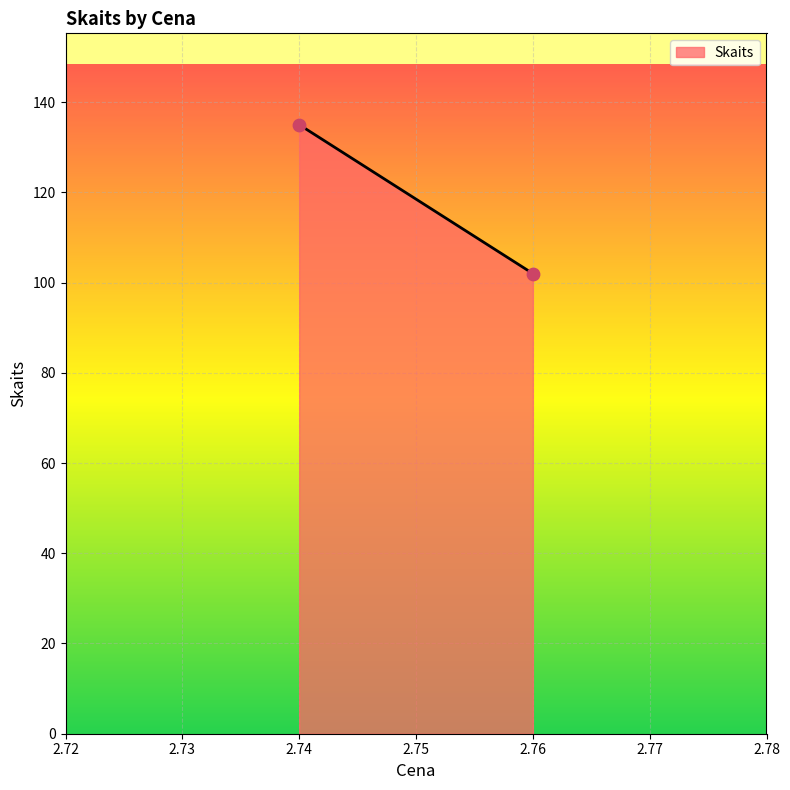

What is the range of Y values (max minus min)?

33